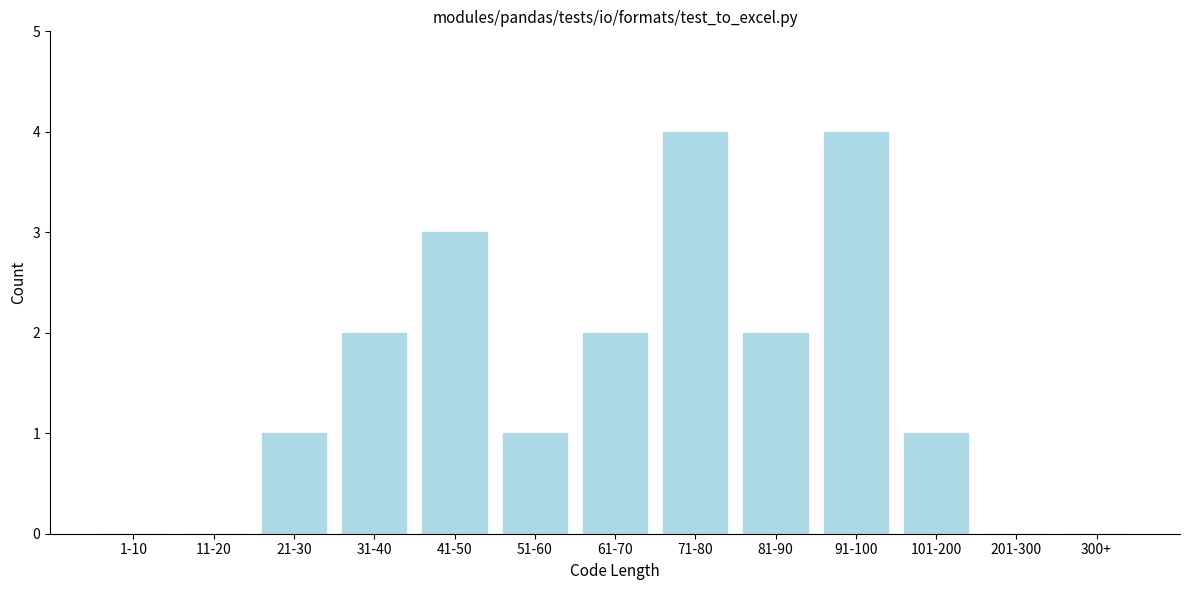

Reading left to right, what are all the values shown in this chart?

1-10=0	11-20=0	21-30=1	31-40=2	41-50=3	51-60=1	61-70=2	71-80=4	81-90=2	91-100=4	101-200=1	201-300=0	300+=0